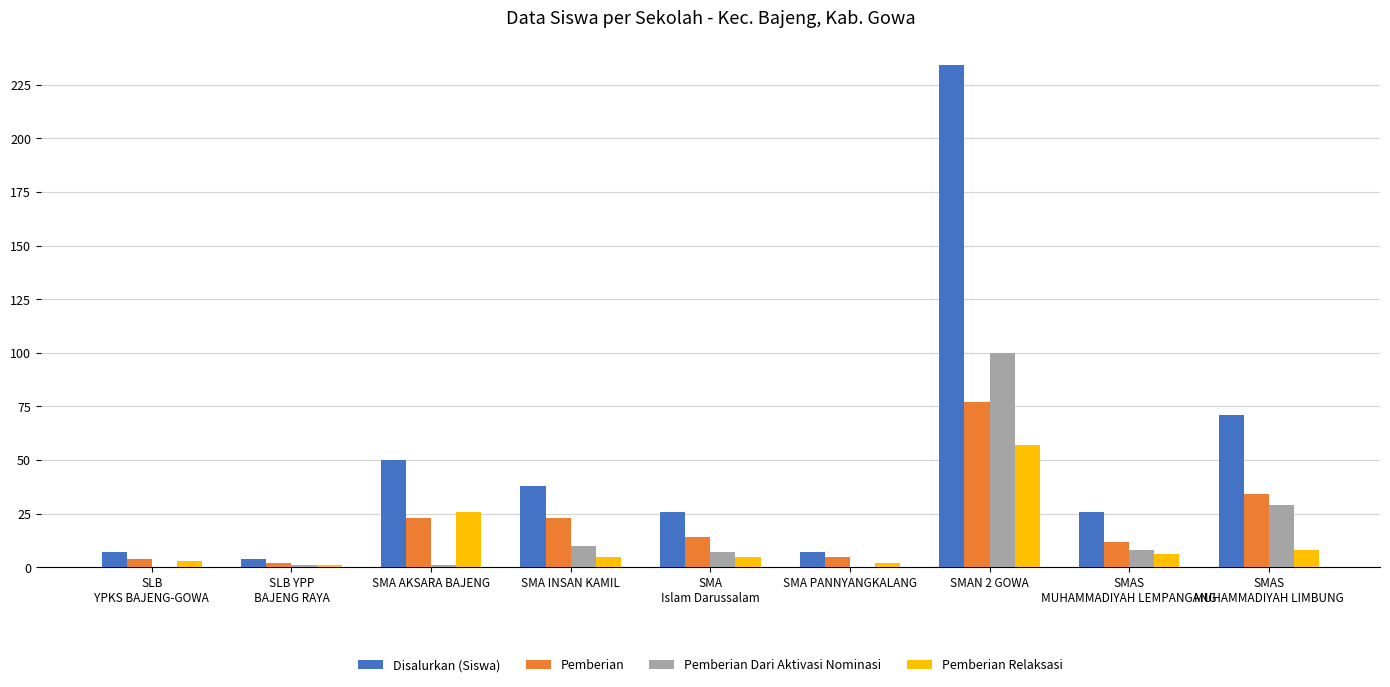

Reading left to right, what are all the values shown in this chart?

Disalurkan (Siswa): SLB
YPKS BAJENG-GOWA=7	SLB YPP
BAJENG RAYA=4	SMA AKSARA BAJENG=50	SMA INSAN KAMIL=38	SMA
Islam Darussalam=26	SMA PANNYANGKALANG=7	SMAN 2 GOWA=234	SMAS
MUHAMMADIYAH LEMPANGANG=26	SMAS
MUHAMMADIYAH LIMBUNG=71
Pemberian: SLB
YPKS BAJENG-GOWA=4	SLB YPP
BAJENG RAYA=2	SMA AKSARA BAJENG=23	SMA INSAN KAMIL=23	SMA
Islam Darussalam=14	SMA PANNYANGKALANG=5	SMAN 2 GOWA=77	SMAS
MUHAMMADIYAH LEMPANGANG=12	SMAS
MUHAMMADIYAH LIMBUNG=34
Pemberian Dari Aktivasi Nominasi: SLB
YPKS BAJENG-GOWA=0	SLB YPP
BAJENG RAYA=1	SMA AKSARA BAJENG=1	SMA INSAN KAMIL=10	SMA
Islam Darussalam=7	SMA PANNYANGKALANG=0	SMAN 2 GOWA=100	SMAS
MUHAMMADIYAH LEMPANGANG=8	SMAS
MUHAMMADIYAH LIMBUNG=29
Pemberian Relaksasi: SLB
YPKS BAJENG-GOWA=3	SLB YPP
BAJENG RAYA=1	SMA AKSARA BAJENG=26	SMA INSAN KAMIL=5	SMA
Islam Darussalam=5	SMA PANNYANGKALANG=2	SMAN 2 GOWA=57	SMAS
MUHAMMADIYAH LEMPANGANG=6	SMAS
MUHAMMADIYAH LIMBUNG=8